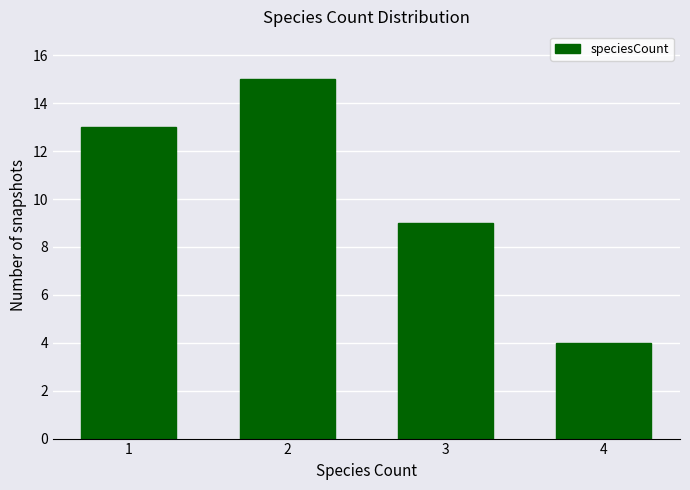

Reading left to right, what are all the values shown in this chart?

13	15	9	4